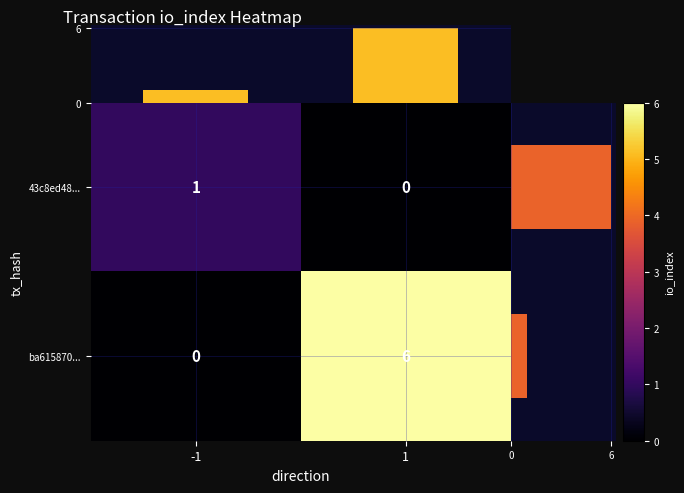

List the labels in order of 43c8ed48... value, smallest first.

1, -1